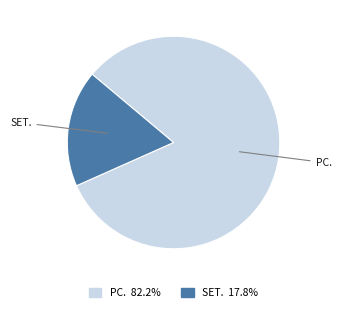

Does any single category account for the majority?

Yes